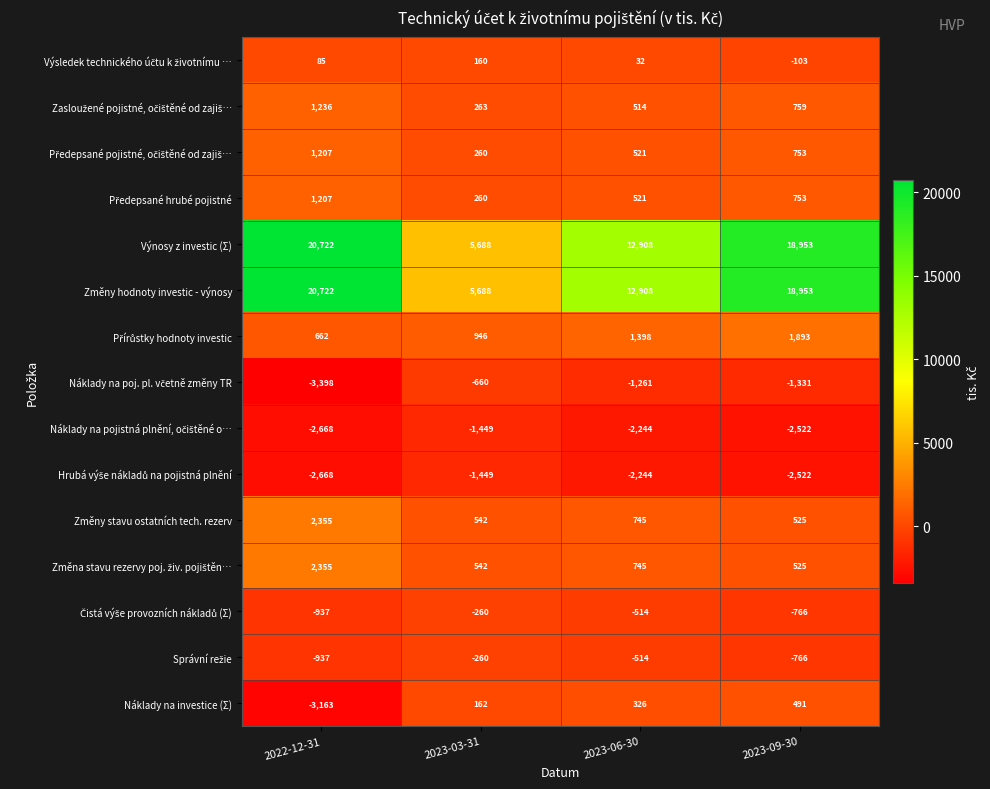

At which category is the sum across all series the highest?

2022-12-31